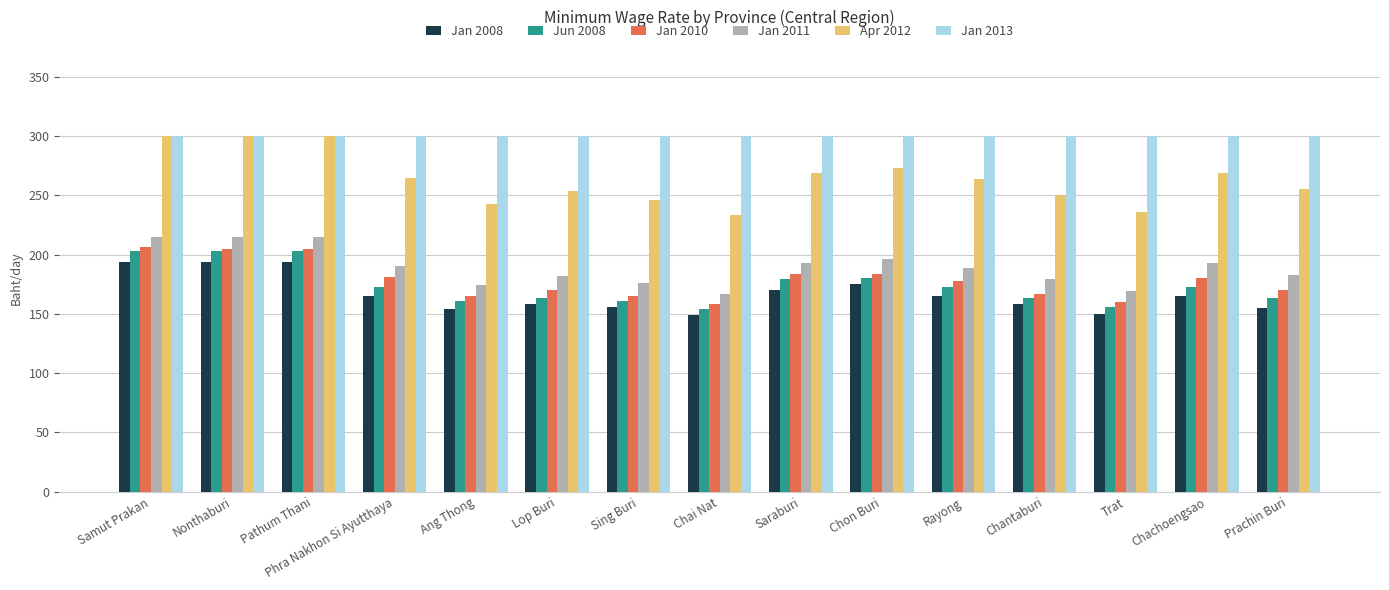

Which series has the largest range (max minus min)?

Apr 2012